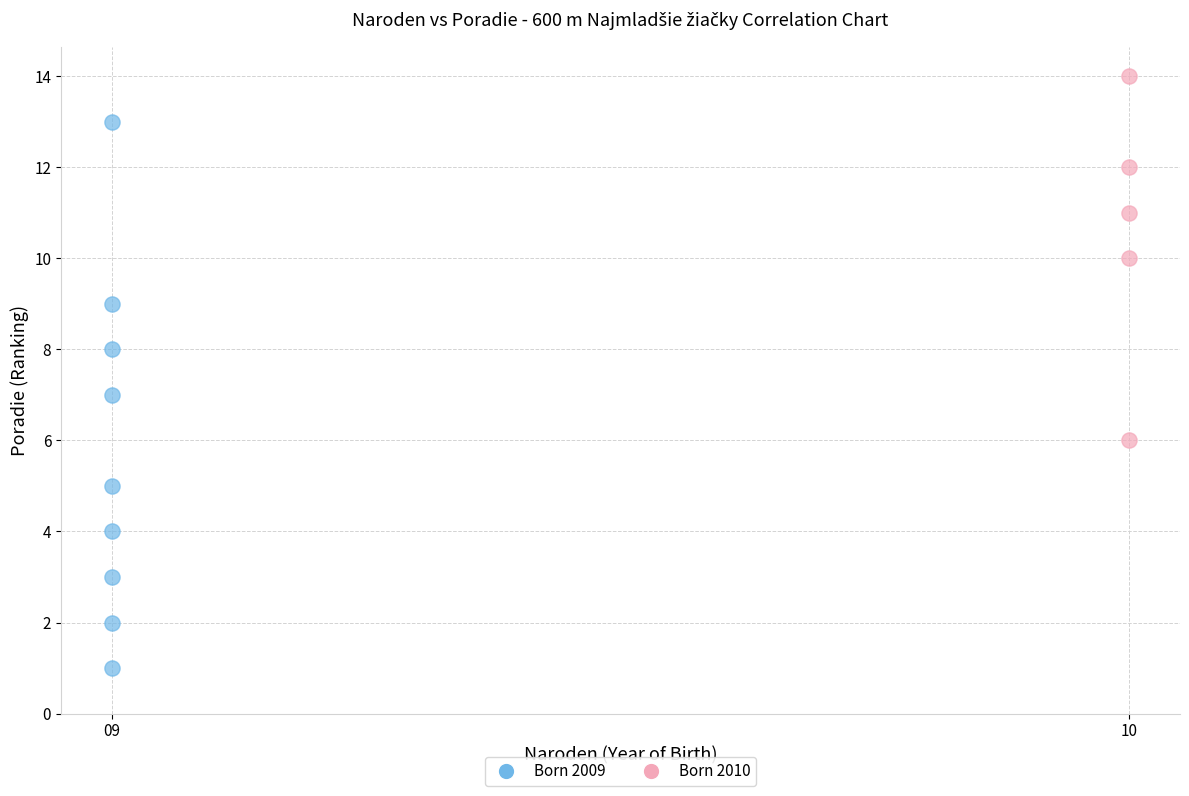

What are all the series names shown in the legend?

Born 2009, Born 2010